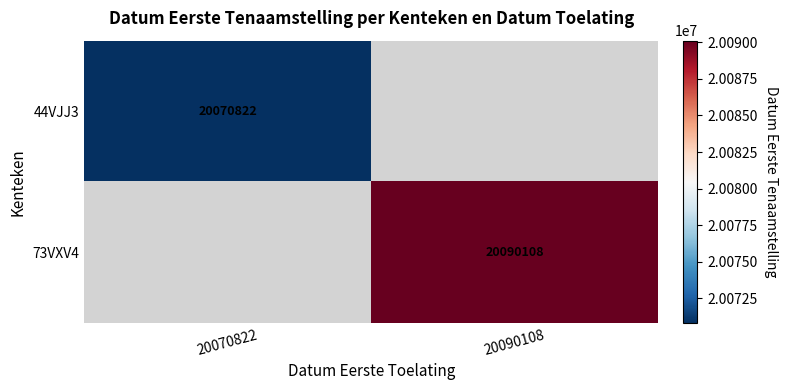

The value of 44VJJ3 at 20070822 is 20070822. True or false?

True